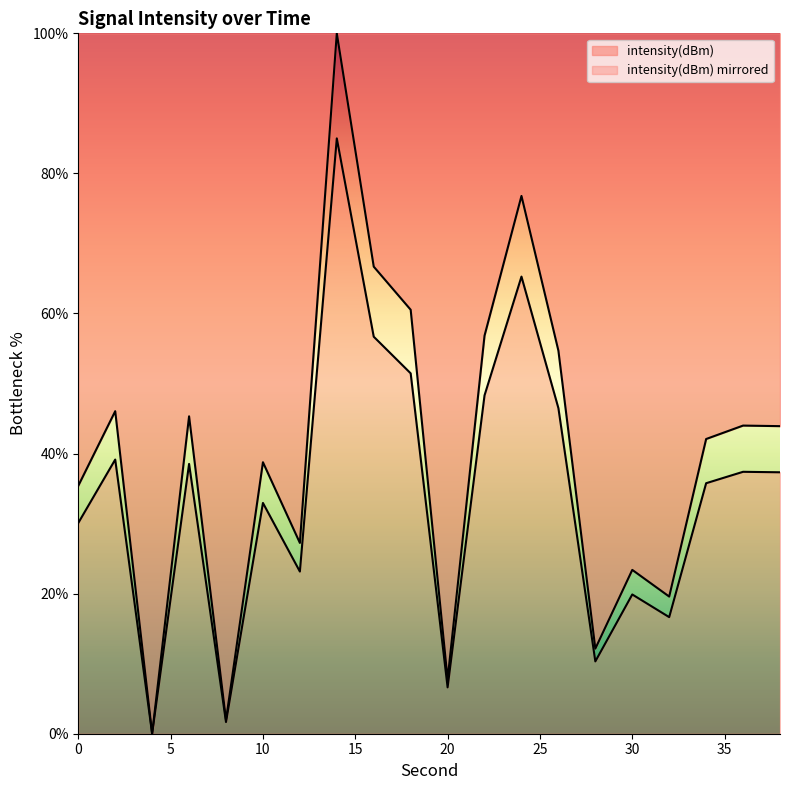

What is the difference between the values at 16 and 0?

31.3